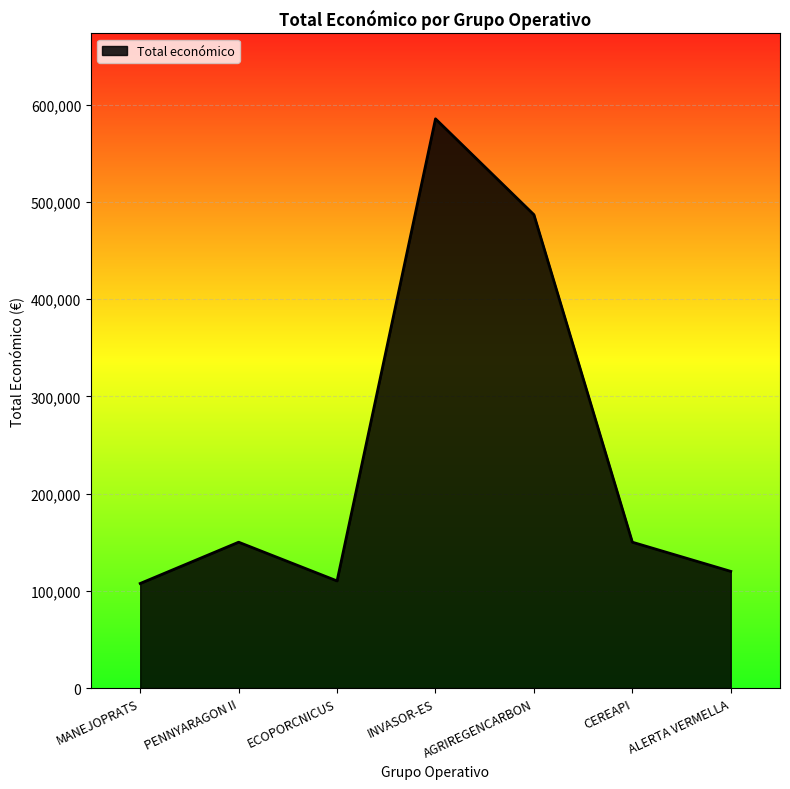

How many interior local valleys (lower than both neighbors) does the data have?

1